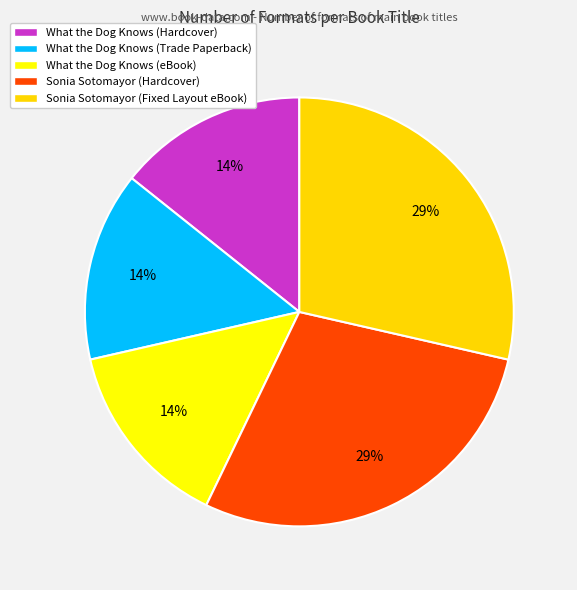

The What the Dog Knows (eBook) slice represents 14% of the pie. True or false?

True